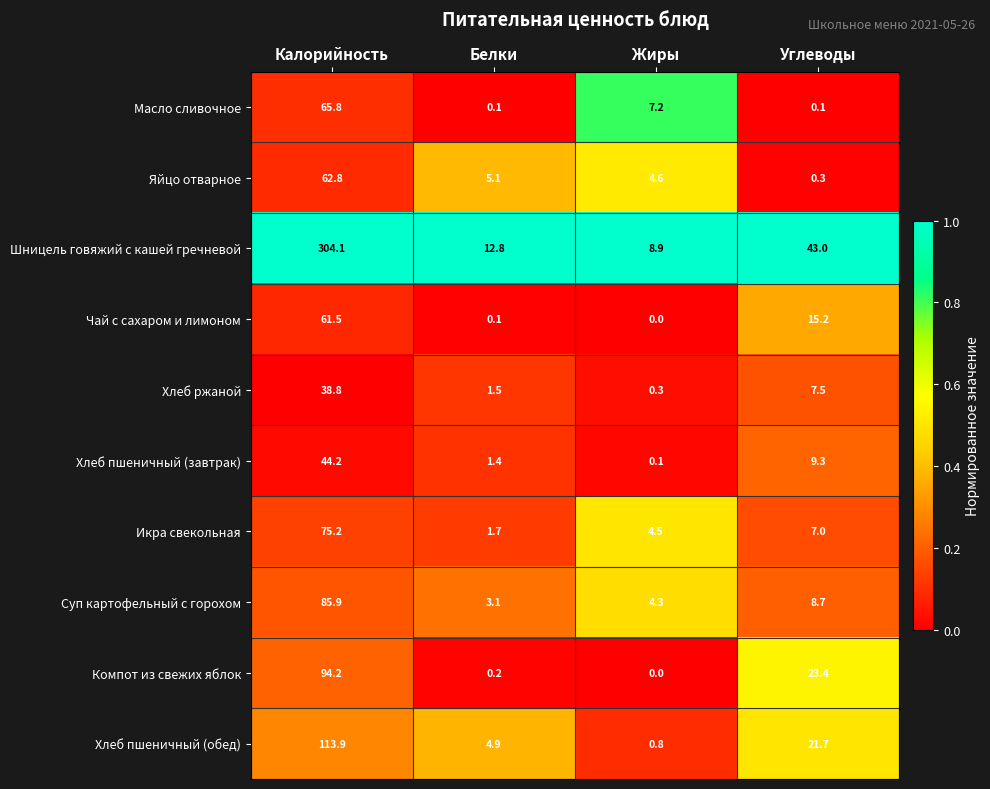

What is the difference between the maximum and minimum values in the Икра свекольная series?

73.5